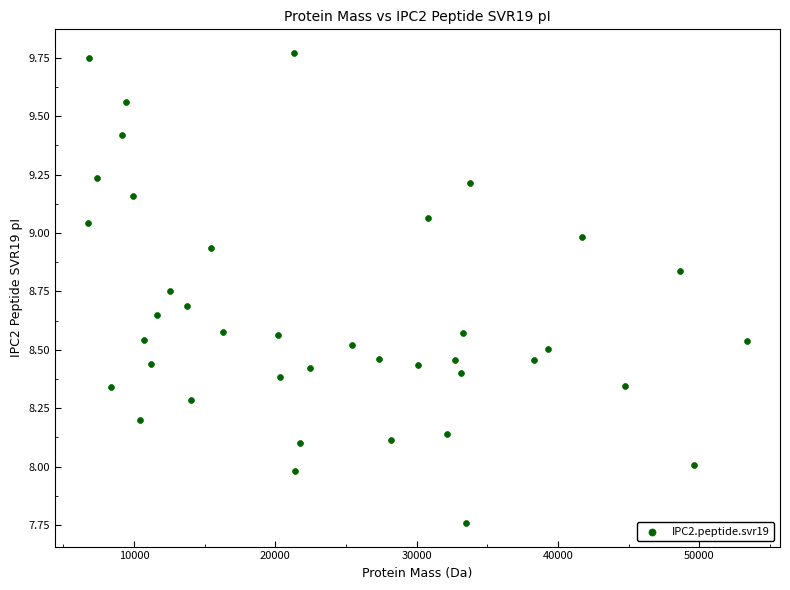

What is the range of X values (max minus min)?

46626.5